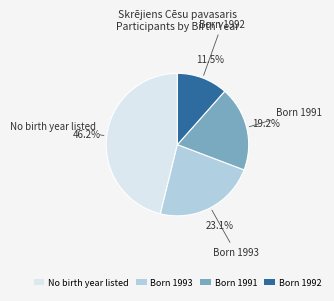

Is the sum of Born 1991 and Born 1992 greater than half?

No